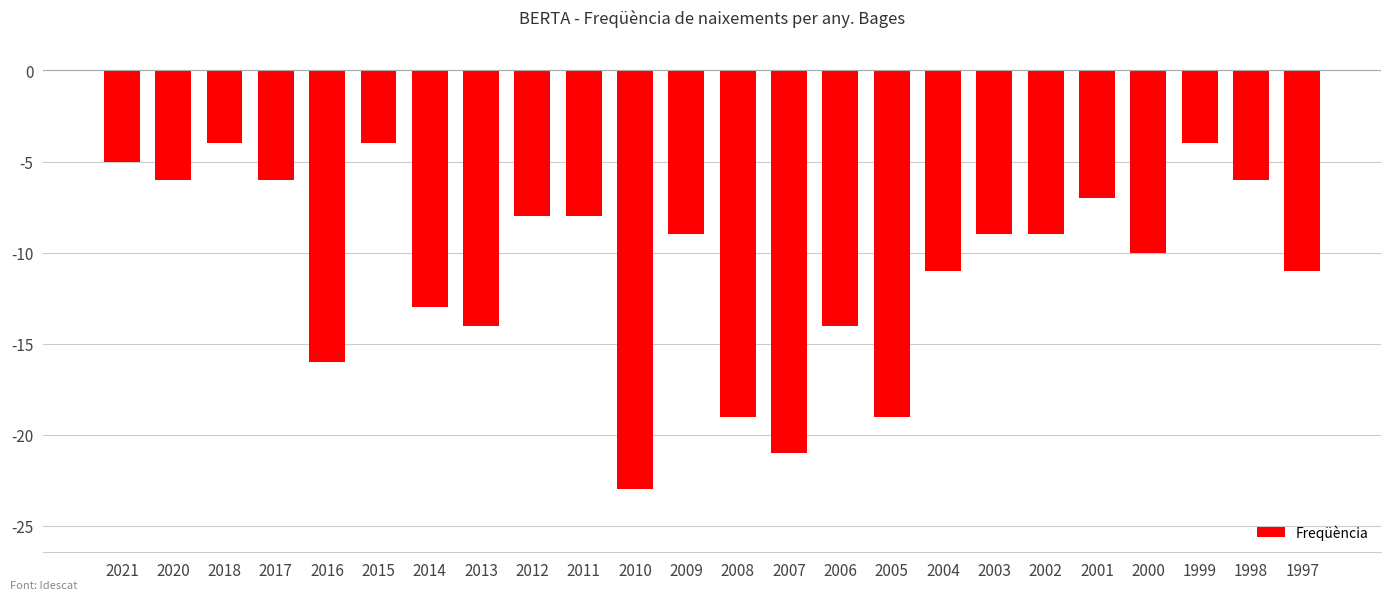

Count the number of categories in the chart.

24